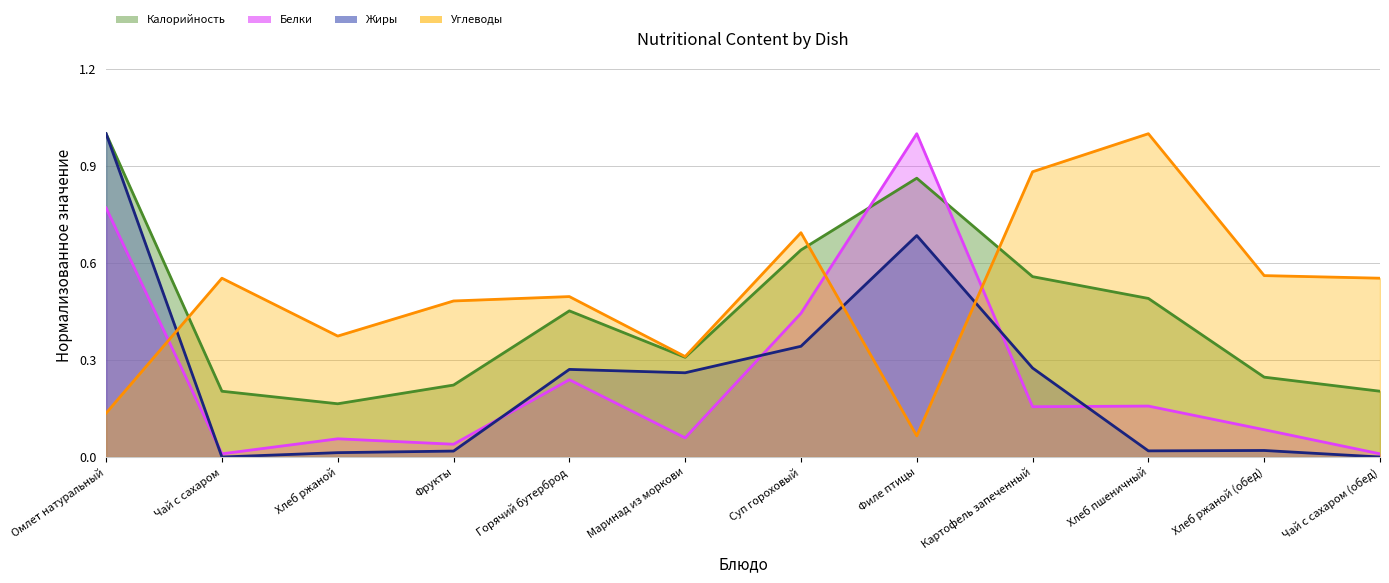

What is the highest value of the Калорийность series?

1.0